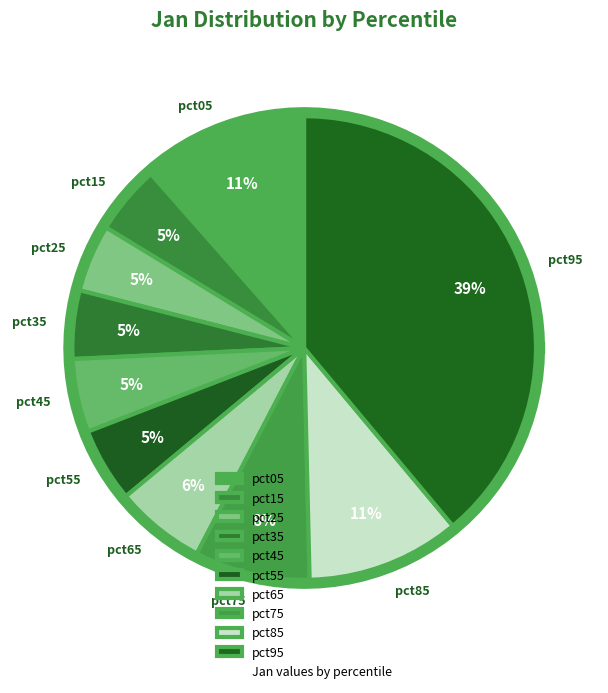

Is there a majority slice in this chart?

No